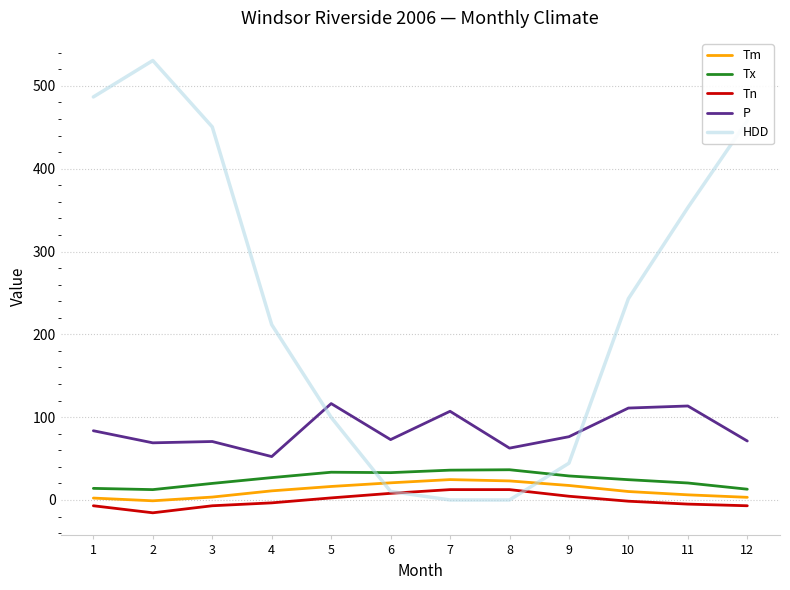

True or false: HDD has more than 1 points higher than both neighbors.

False